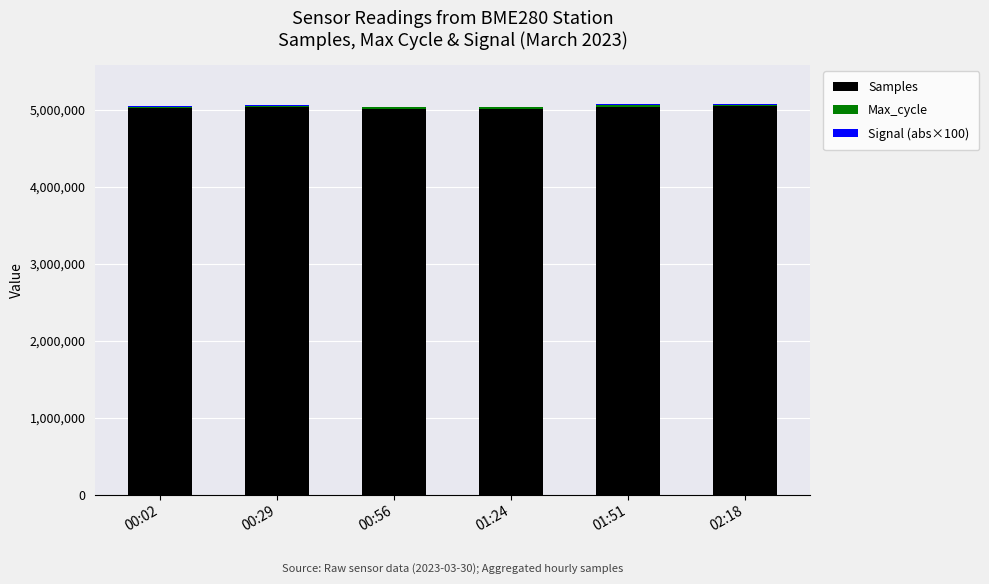

The value of Samples at 00:29 is 5030598. True or false?

True